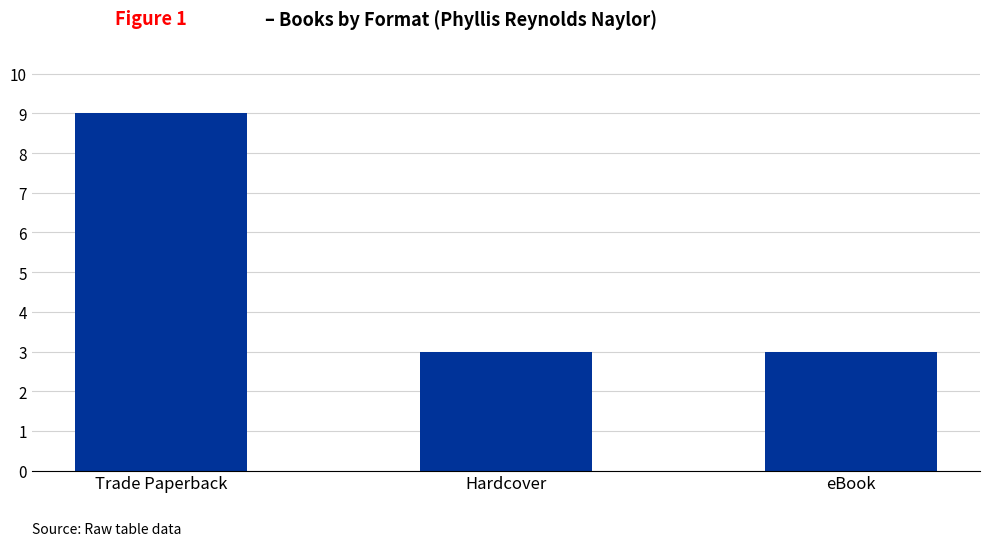

What is the change in value from Trade Paperback to eBook?

-6